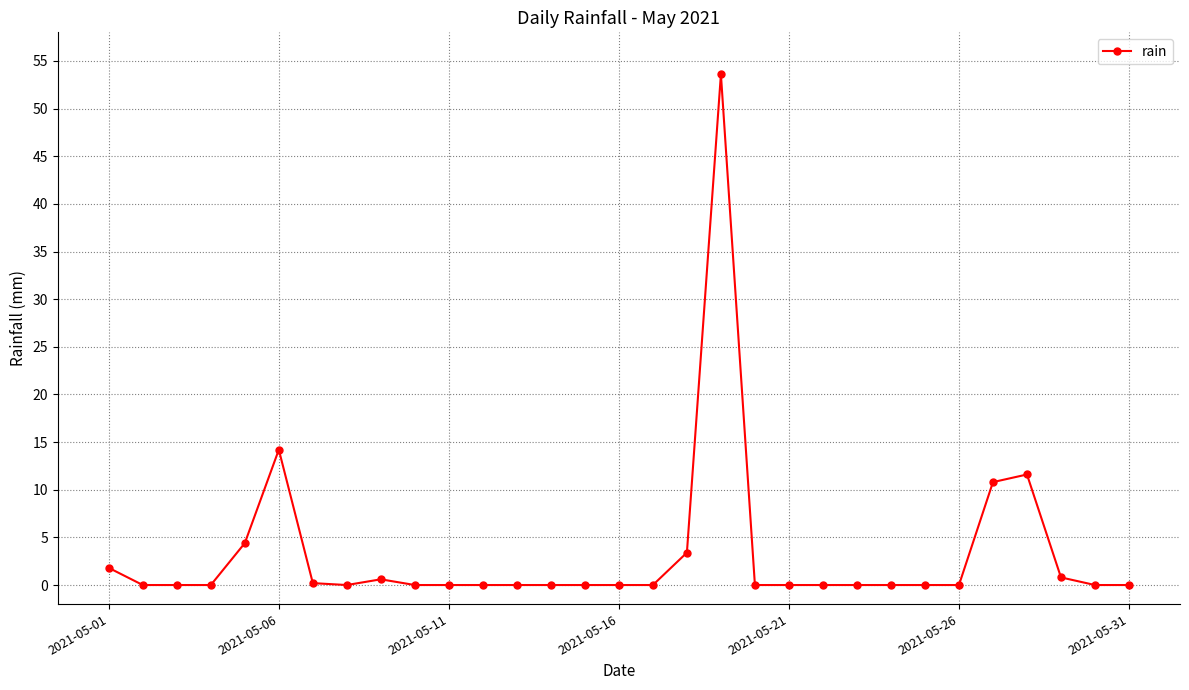

Count the number of categories in the chart.

31